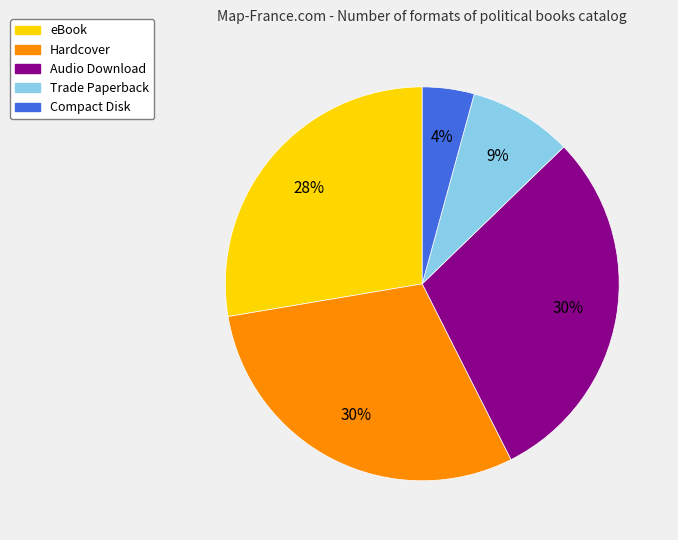

To the nearest percent, what portion does eBook represent?

28%